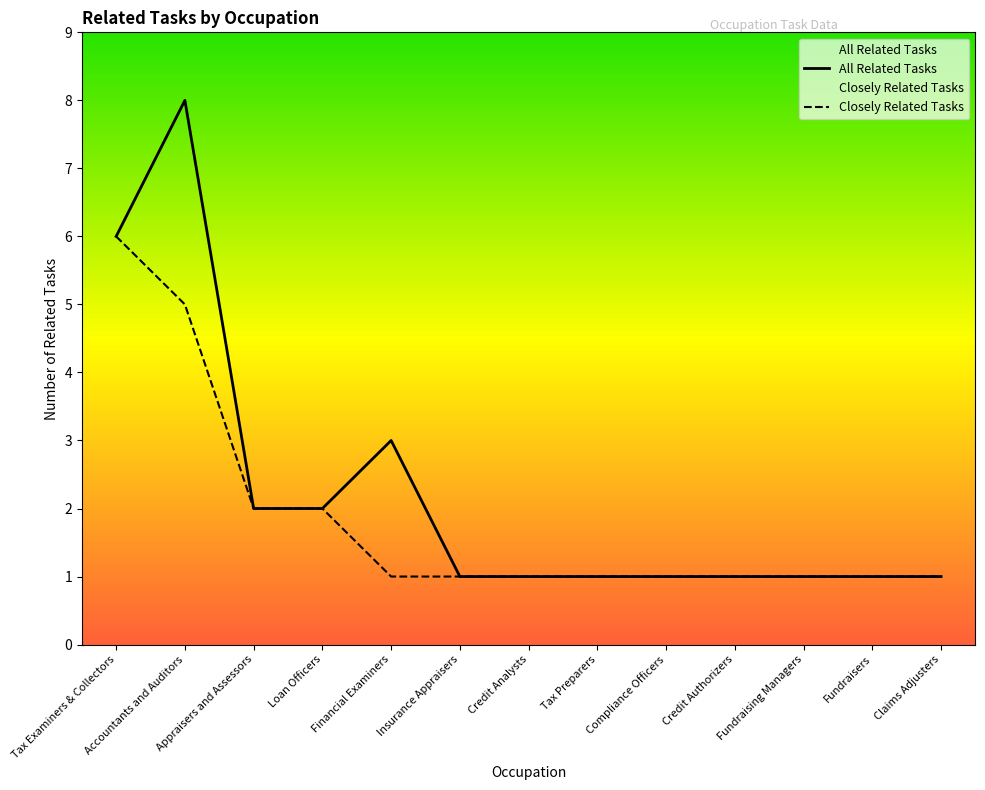

True or false: Closely Related Tasks and All Related Tasks intersect in this chart.

False